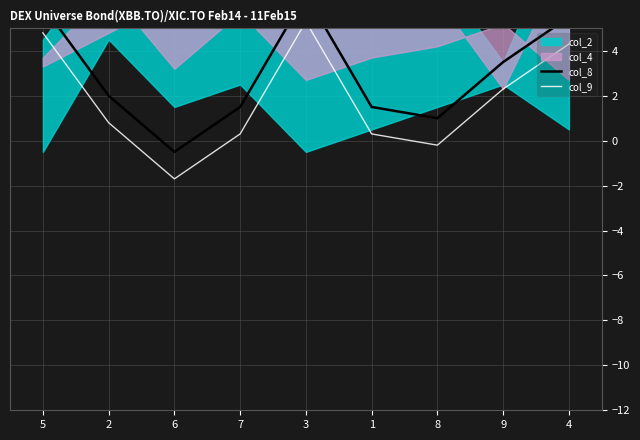

What is the label of the 6th point from the right?

7